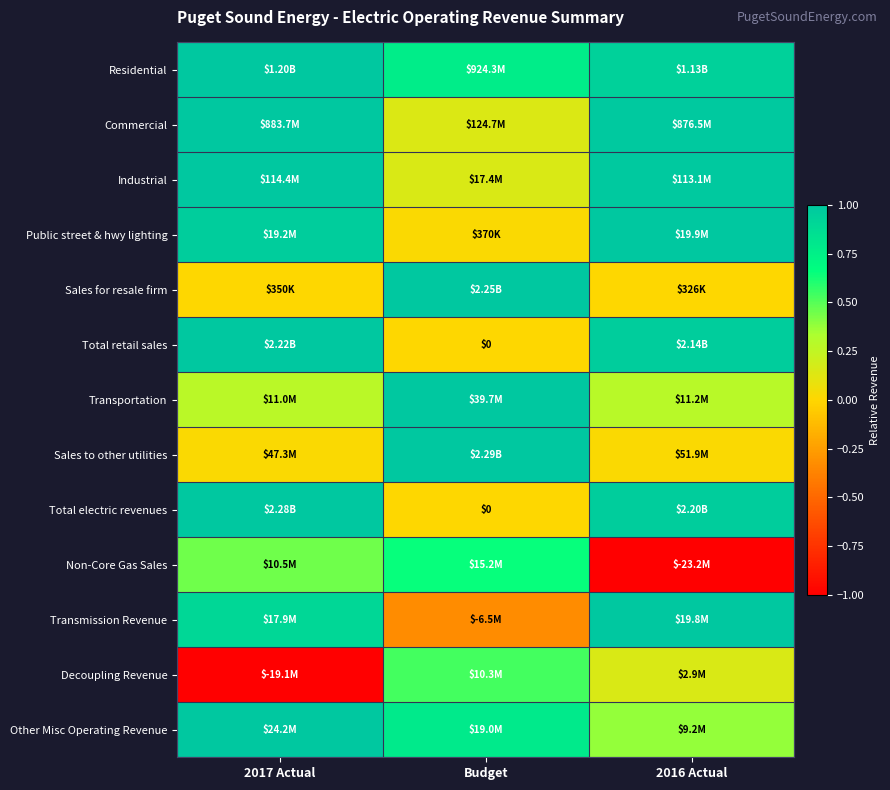

How many categories are shown in the chart?

3